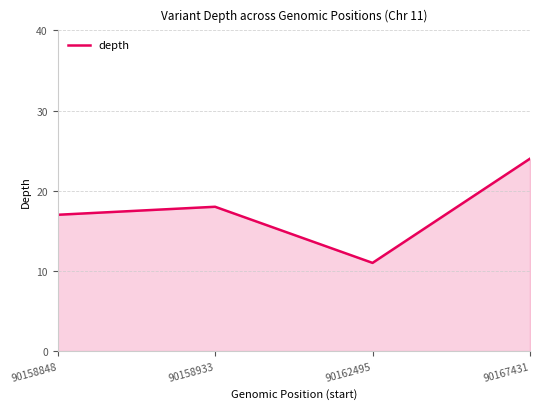

What is the average value?

18